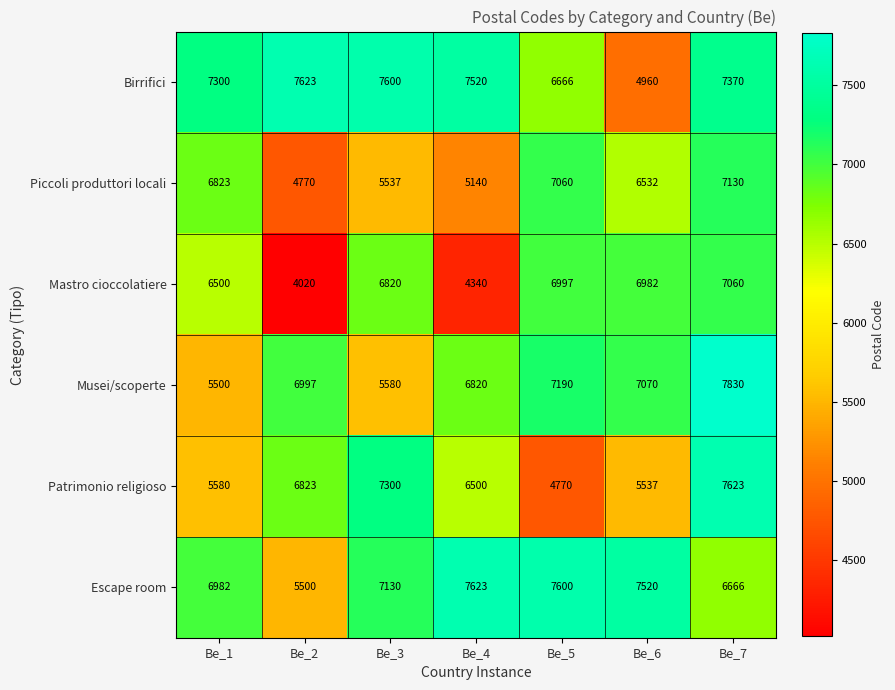

Which series has the widest spread of values?

Mastro cioccolatiere